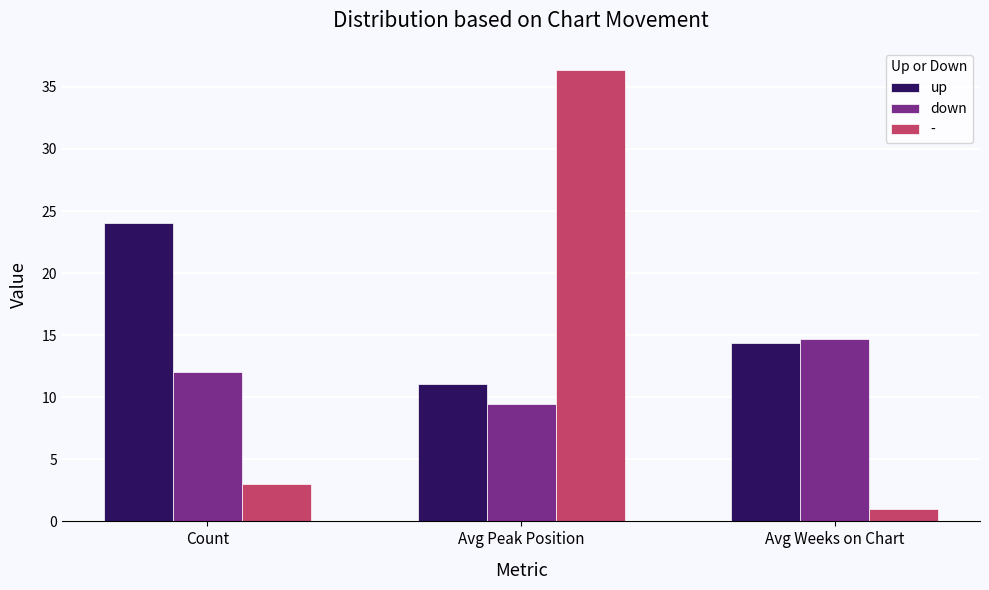

At which category does the chart reach its minimum across all series?

Avg Weeks on Chart